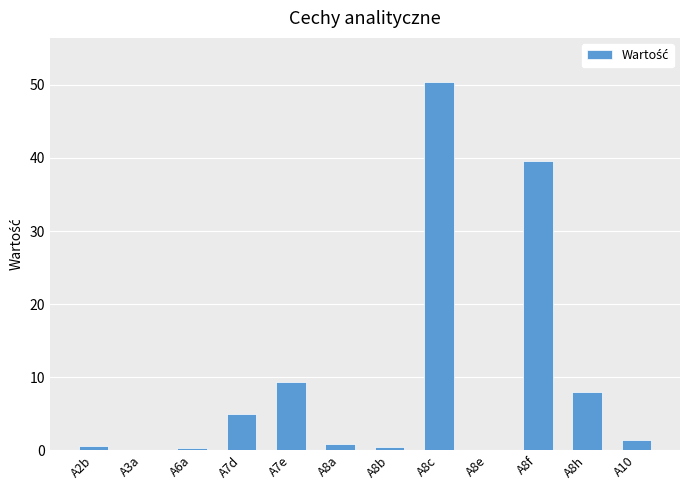

Read the value at A10.

1.5